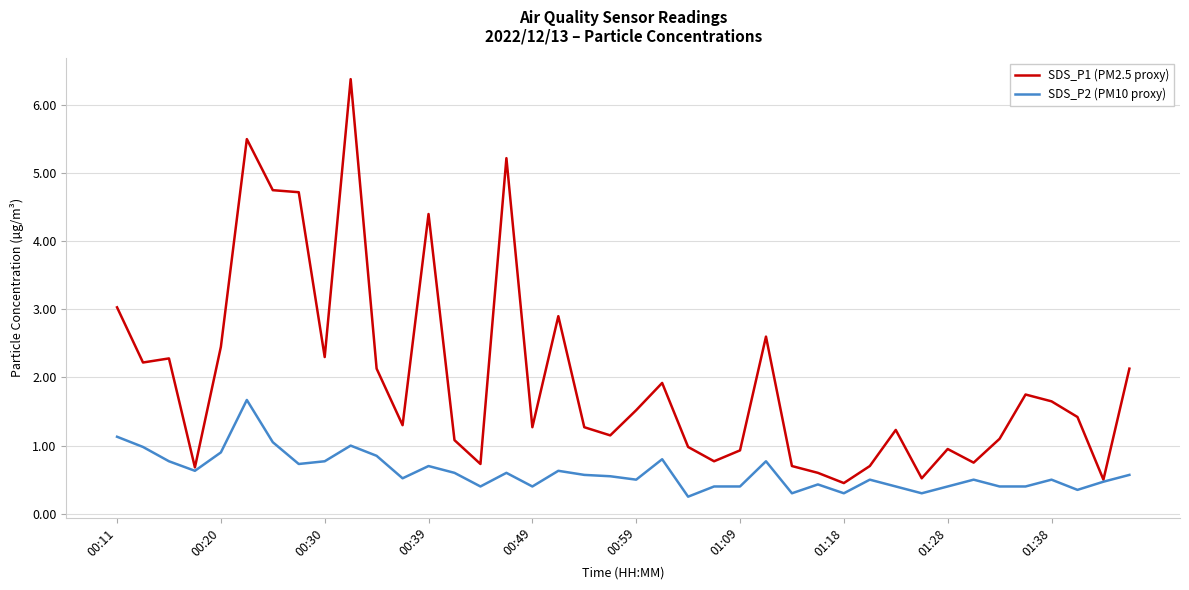

List the series in order of their peak value, lowest first.

SDS_P2 (PM10 proxy), SDS_P1 (PM2.5 proxy)